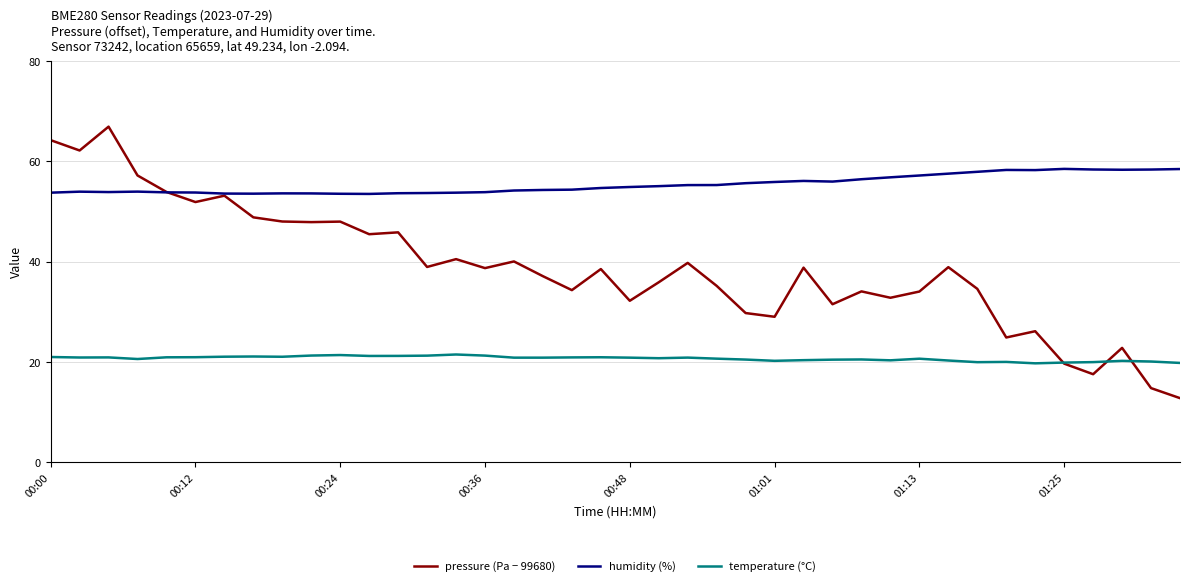

What is the smallest value displayed?

12.8